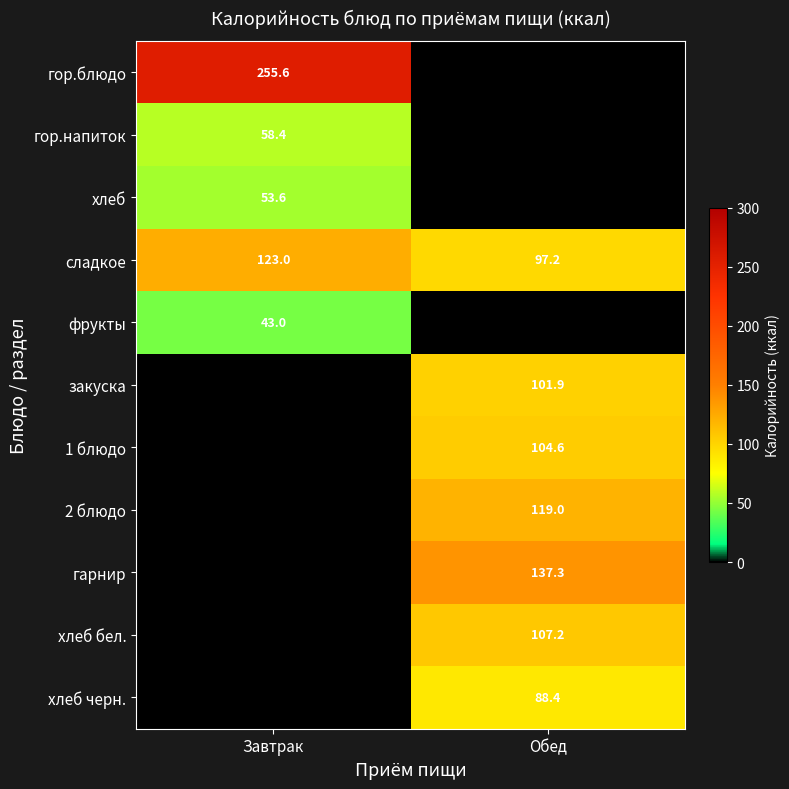

What is the average value of the сладкое series?

110.1